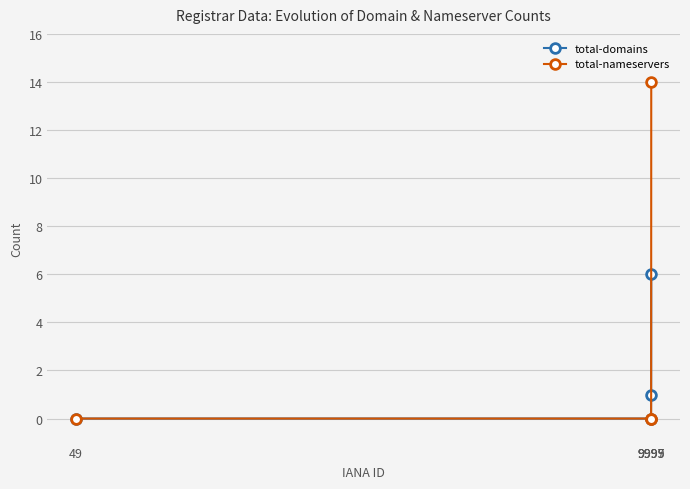

At how many categories does at least one series exceed 1?

1